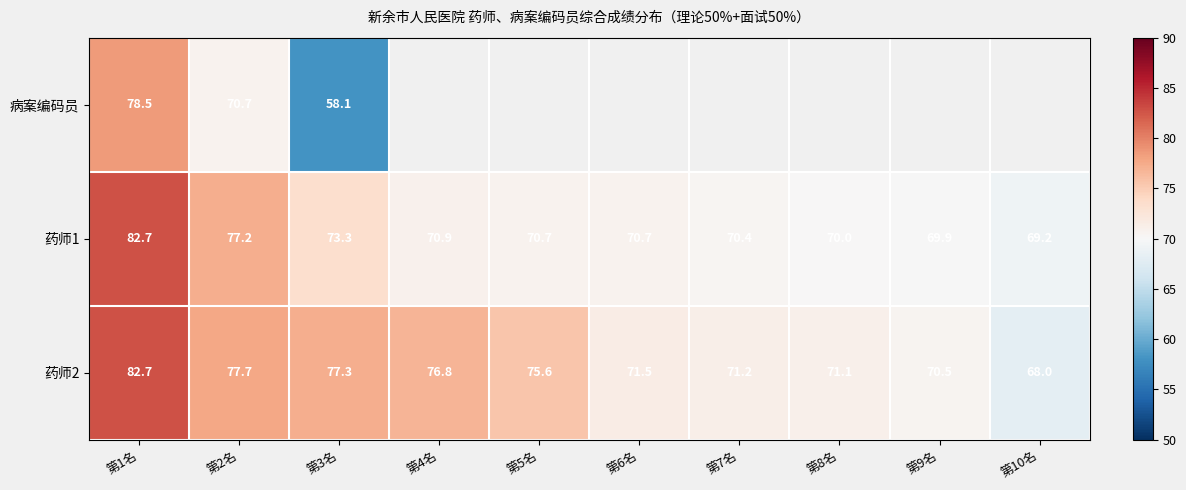

What is the sum of the 药师2 values at 第5名 and 第10名?

143.6